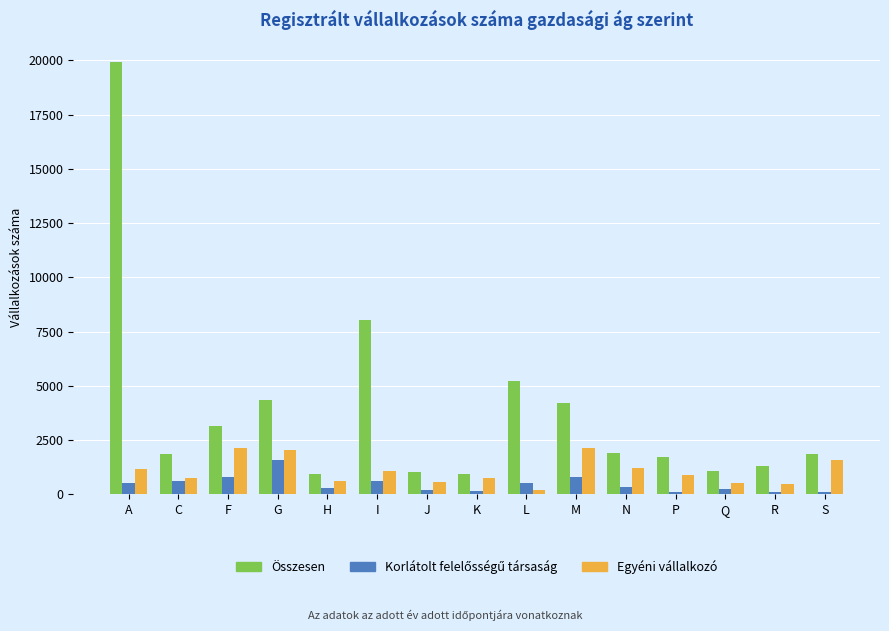

What is the difference between the second highest and minimum values in the Egyéni vállalkozó series?

1922